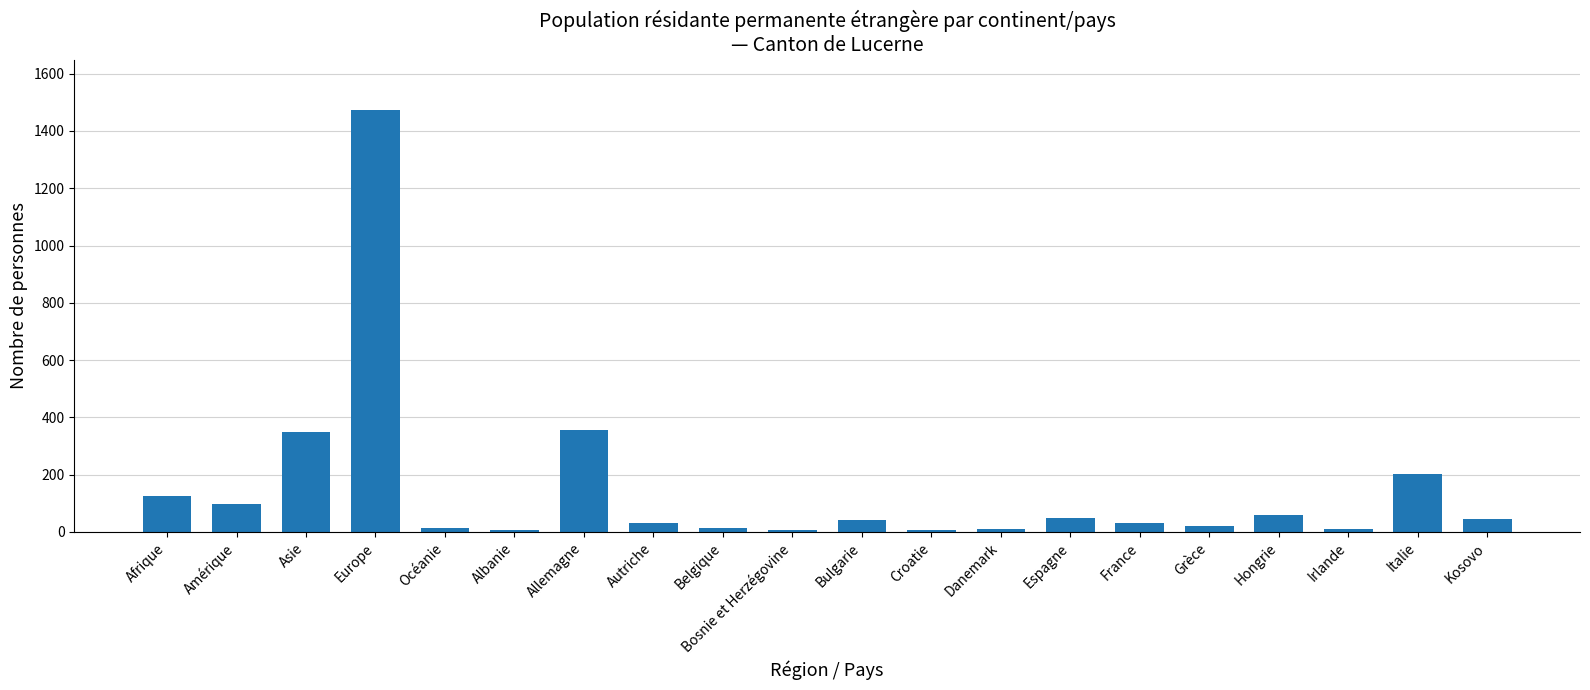

What is the label of the 12th bar from the left?

Croatie